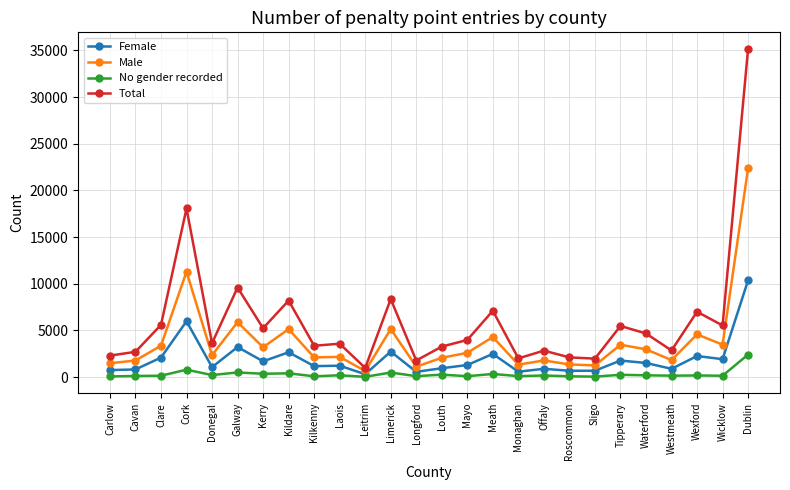

Which series has the widest spread of values?

Total